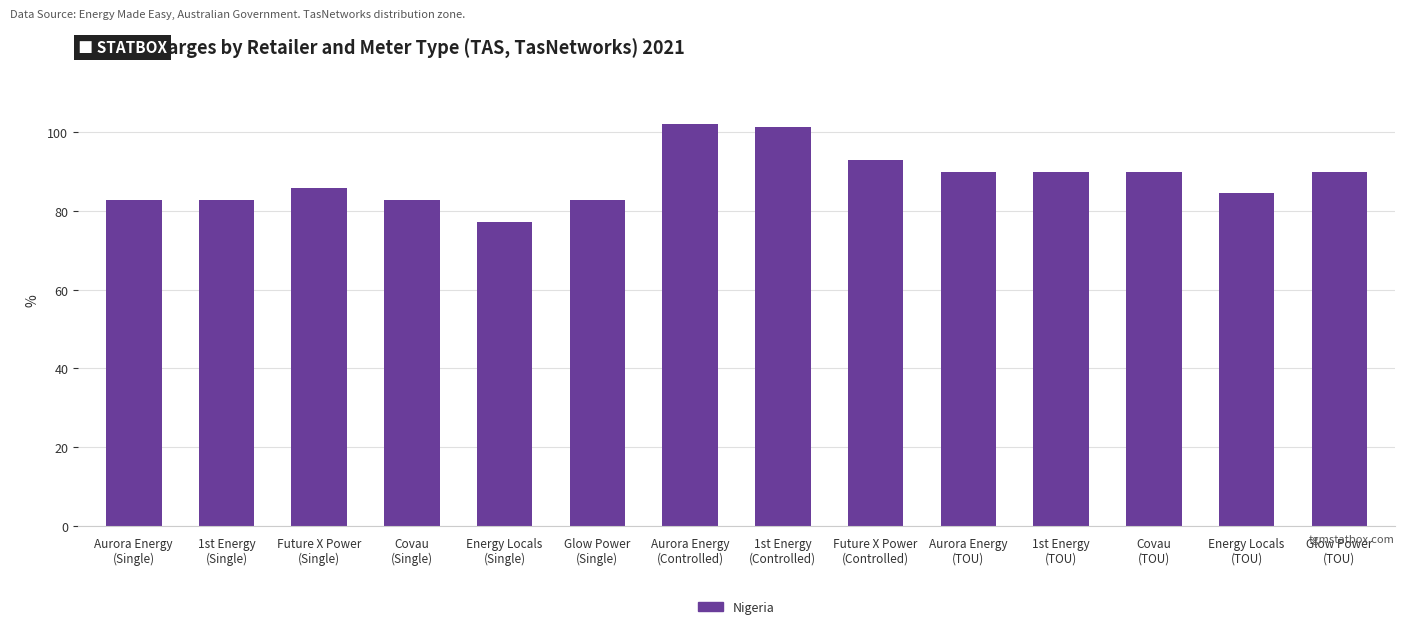

Is it true that the value at Energy Locals
(TOU) is 132.4?

False